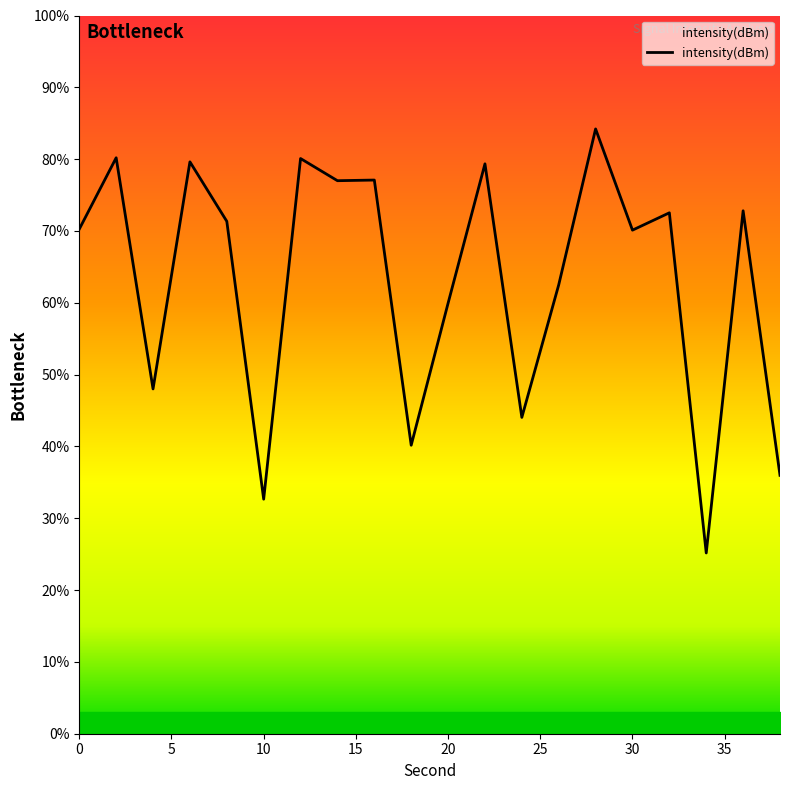

Is this an area chart (filled region under the line)?

No